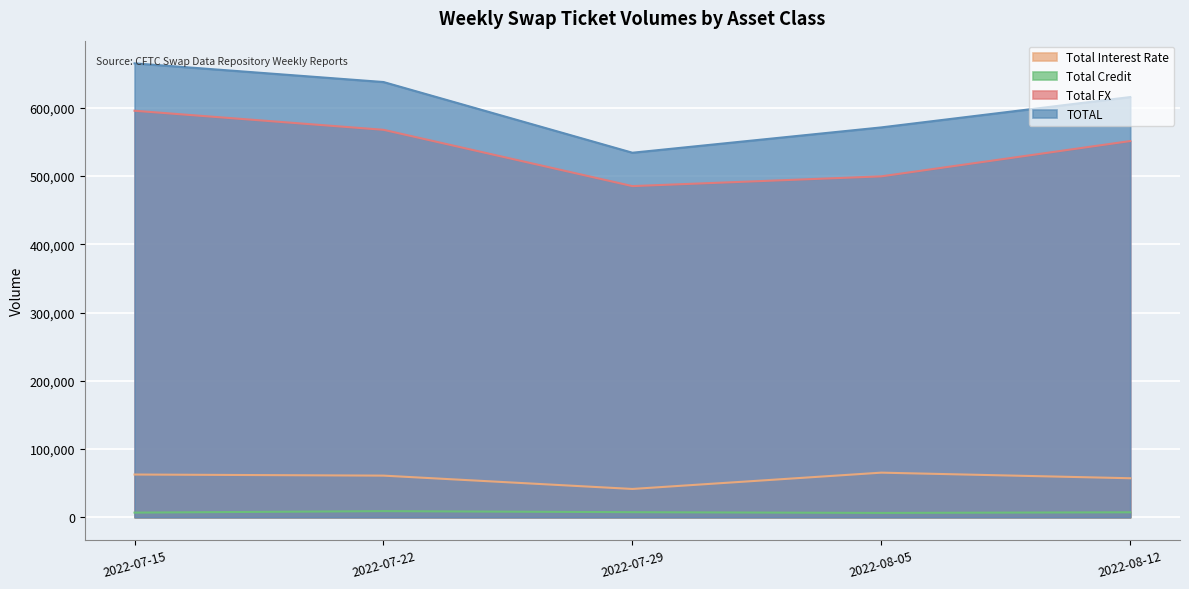

Between 2022-07-22 and 2022-07-29, which is larger?

2022-07-22